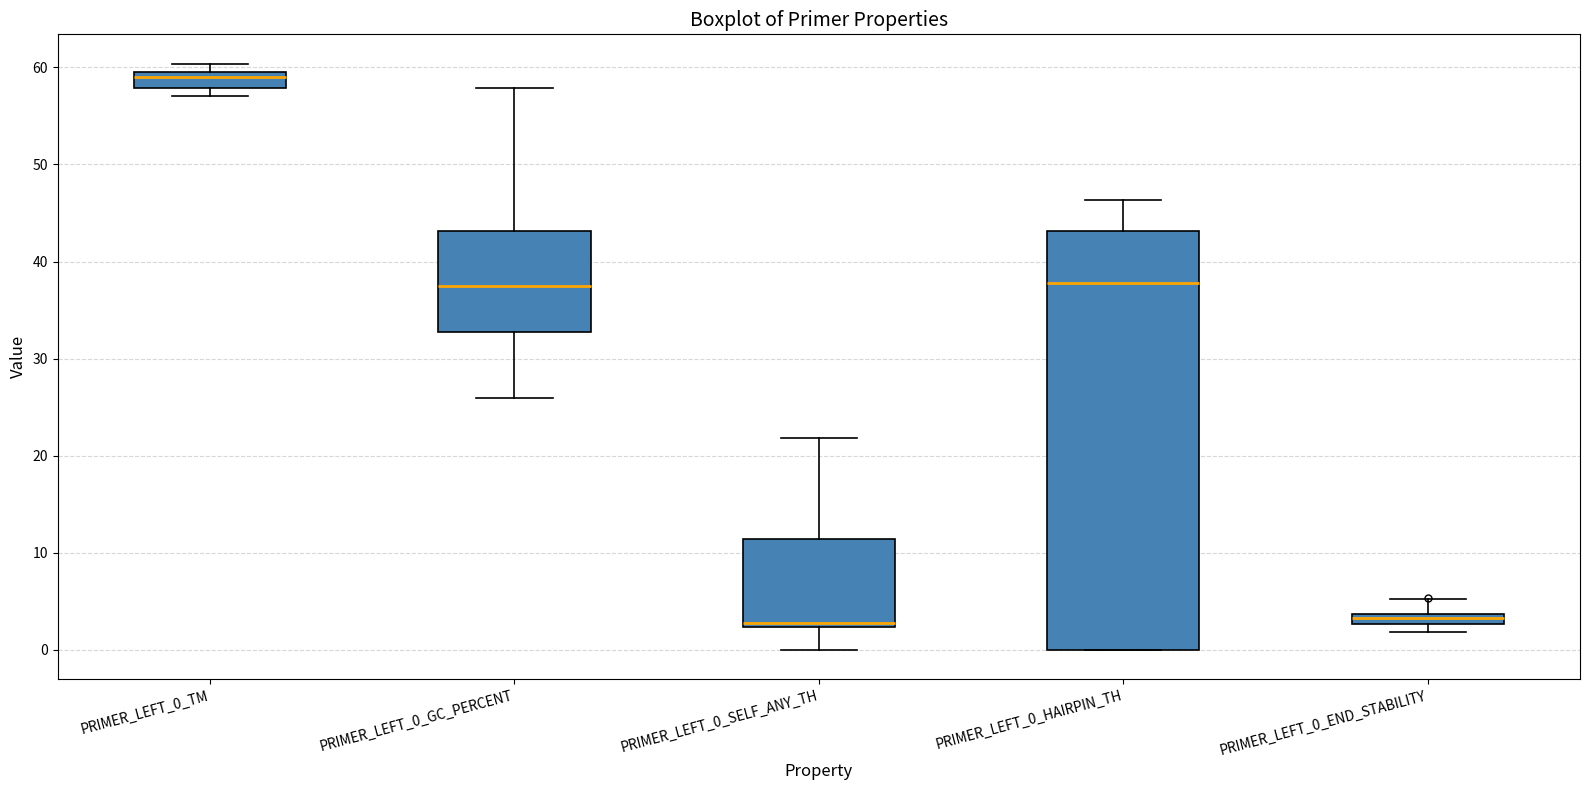

Which box is the tallest, from its lower edge to its upper edge?

PRIMER_LEFT_0_HAIRPIN_TH